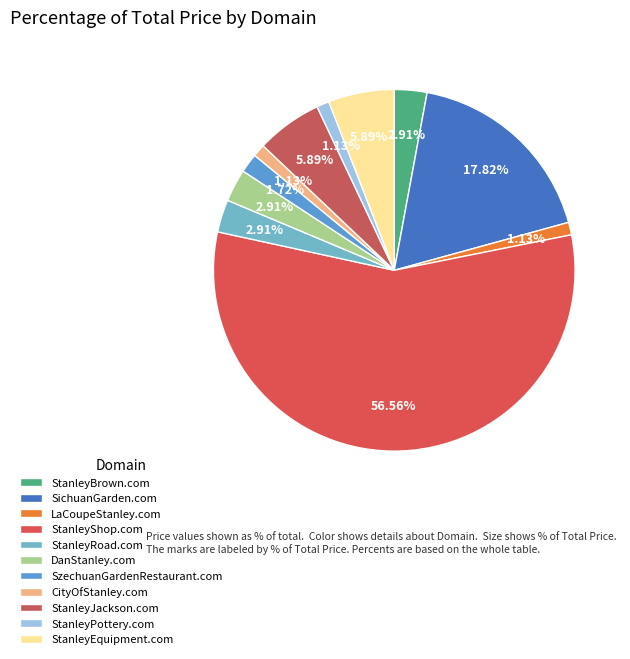

What percentage is the DanStanley.com slice, to the nearest percent?

3%